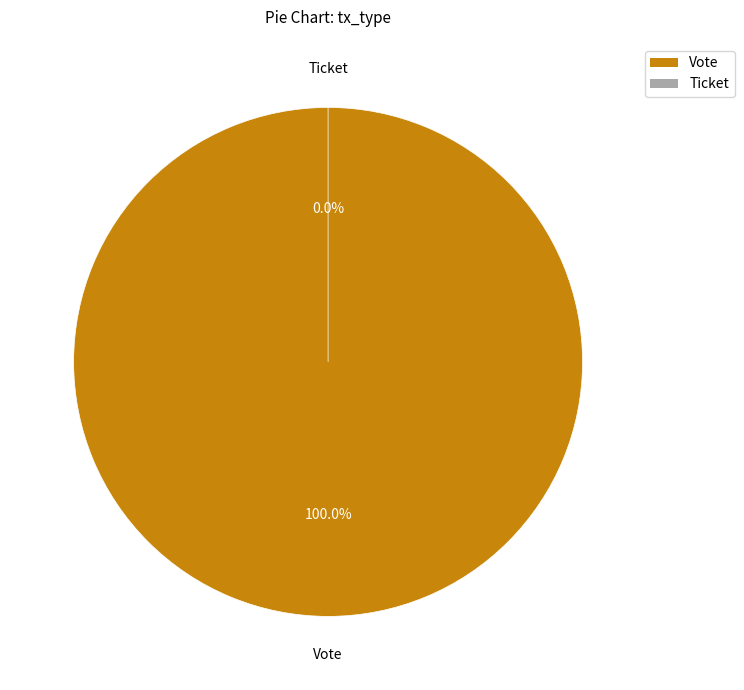

True or false: Ticket accounts for 7% of the total.

False